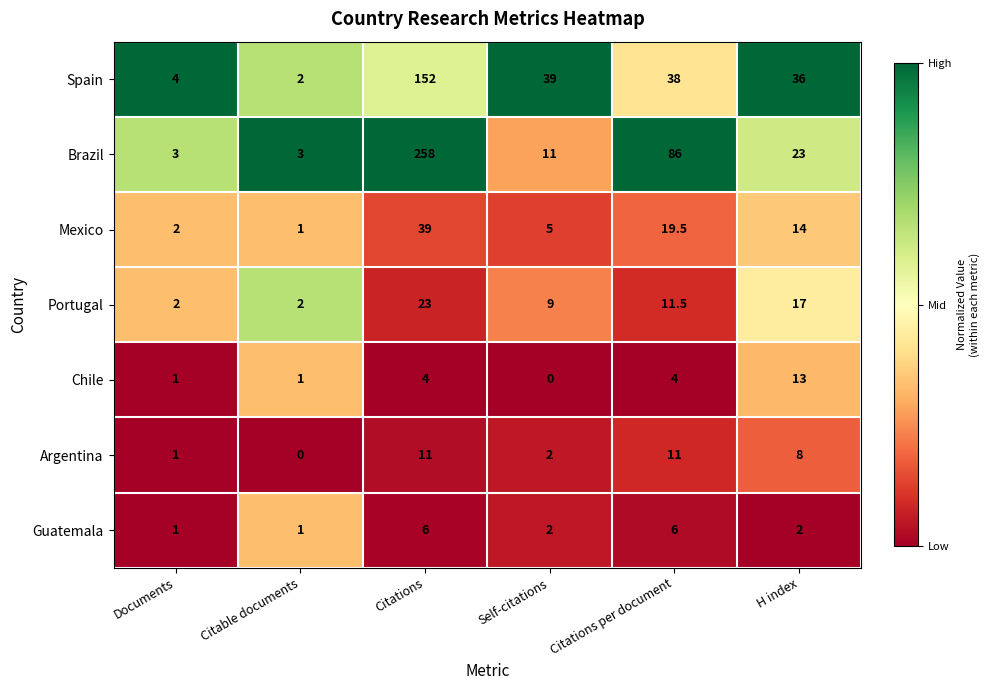

Which series has the largest total across all categories?

Brazil